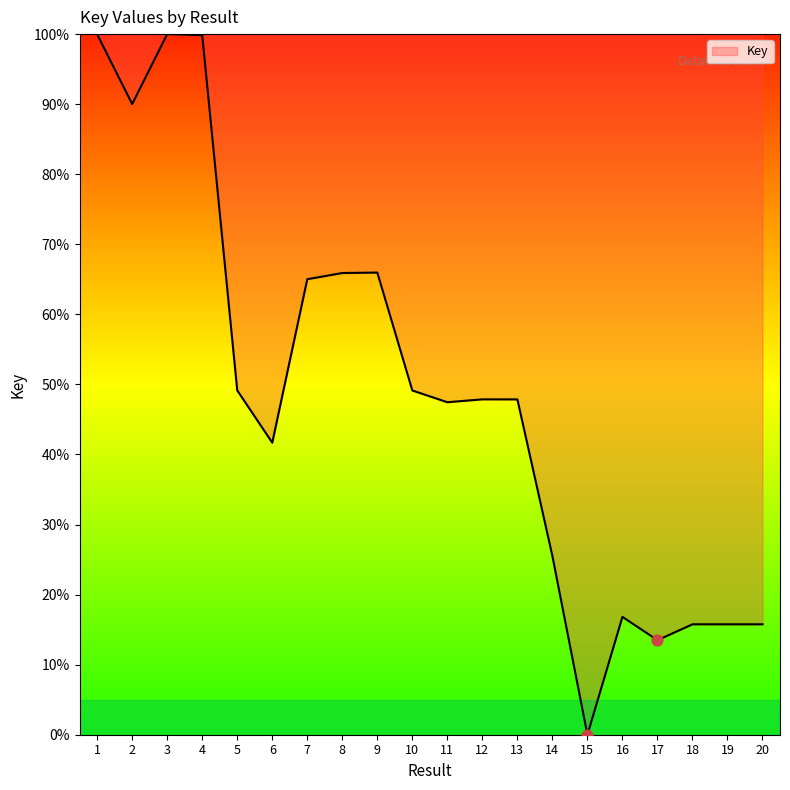

Between 12 and 14, which is larger?

12